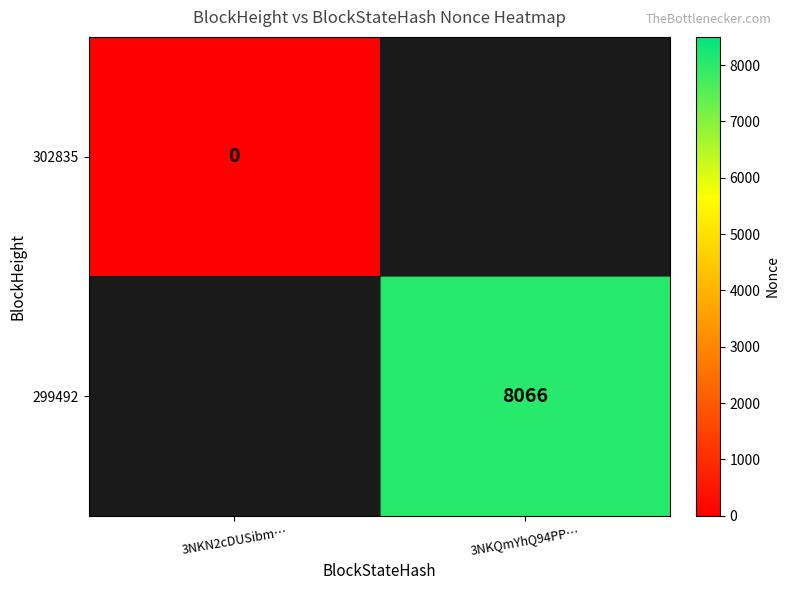

Is the value of 302835 at 3NKN2cDUSibm… greater than the value of 299492 at 3NKQmYhQ94PP…?

No